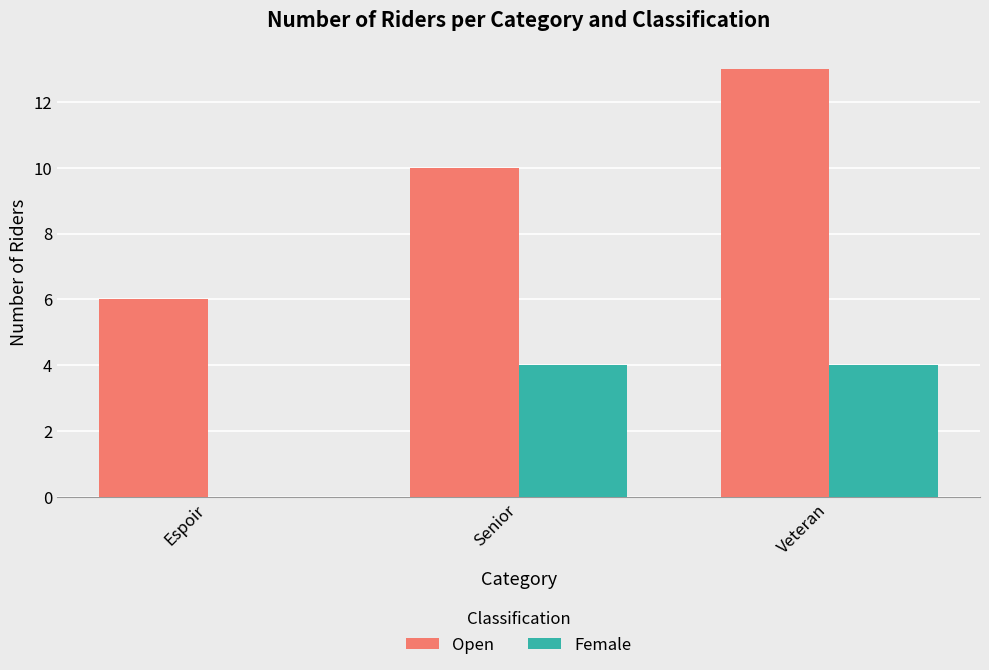

Is it true that Female equals 0 at Espoir?

True